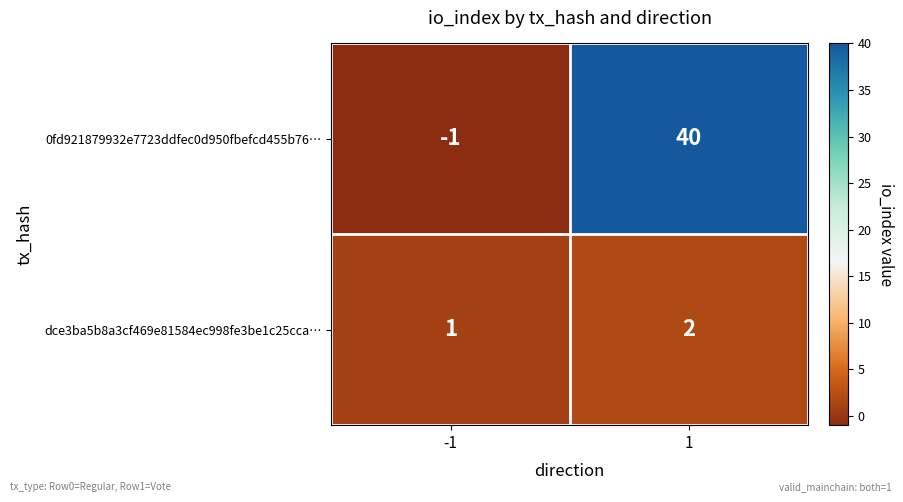

What is the approximate value of 0fd921879932e7723ddfec0d950fbefcd455b76… at 1, to the nearest 5?

40